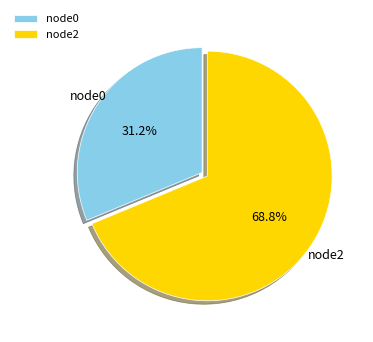

Do node2 and node0 together represent more than half of the pie?

Yes